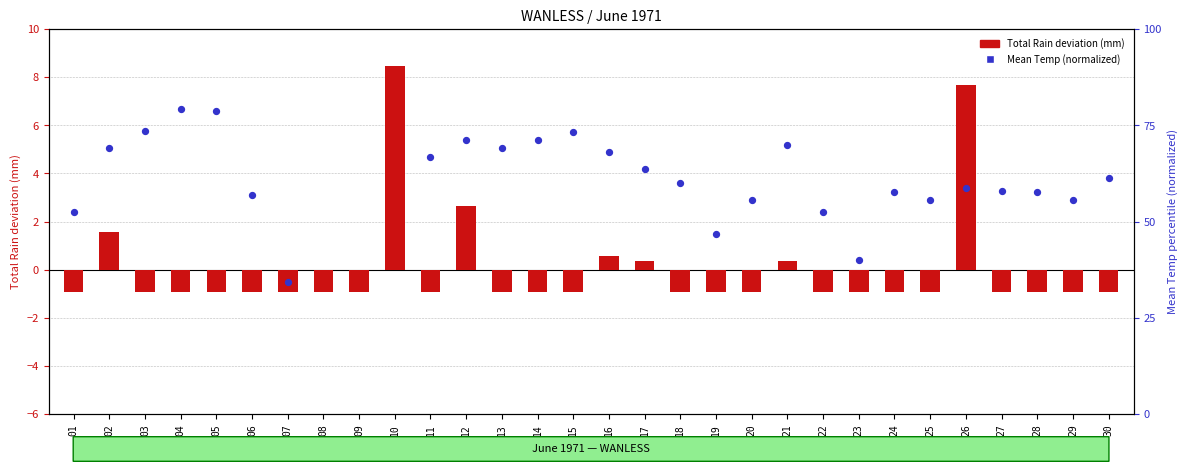

What are all the series names shown in the legend?

Total Rain deviation (mm), Mean Temp (normalized)